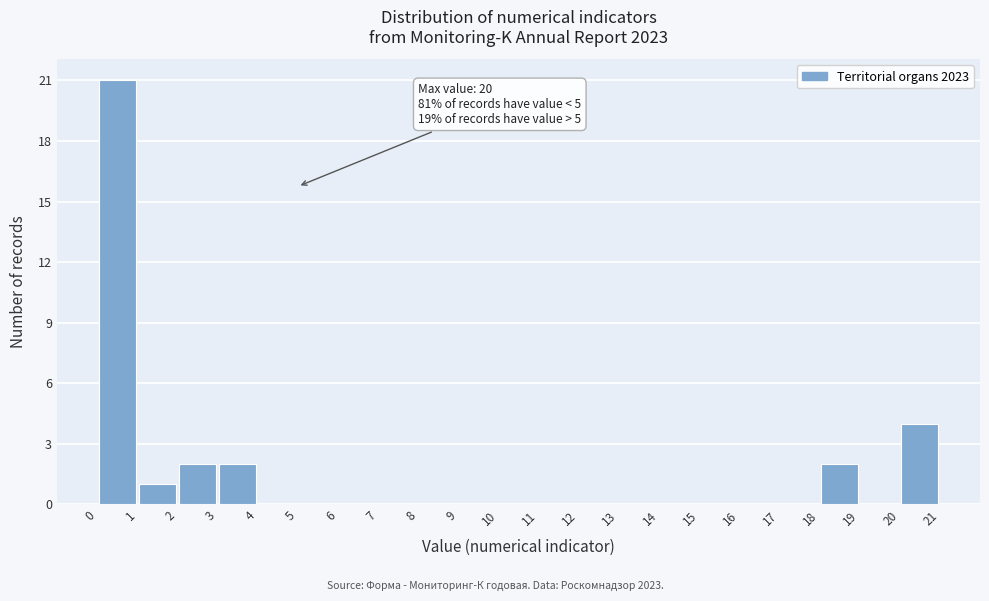

Which range on the x-axis has the tallest bar?

0 to 1